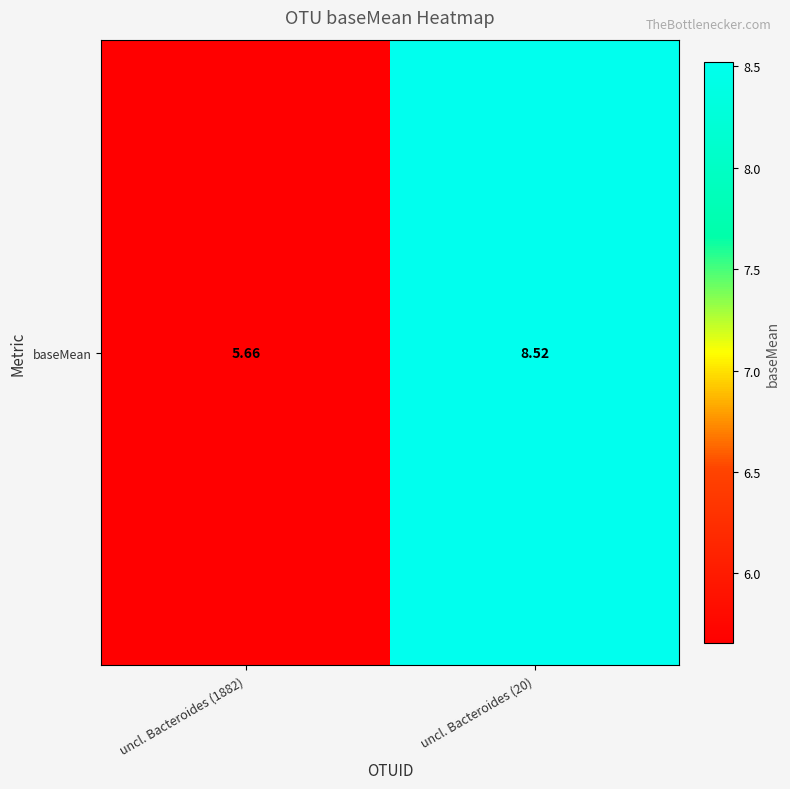

Where does the data first go above 8?

uncl. Bacteroides (20)